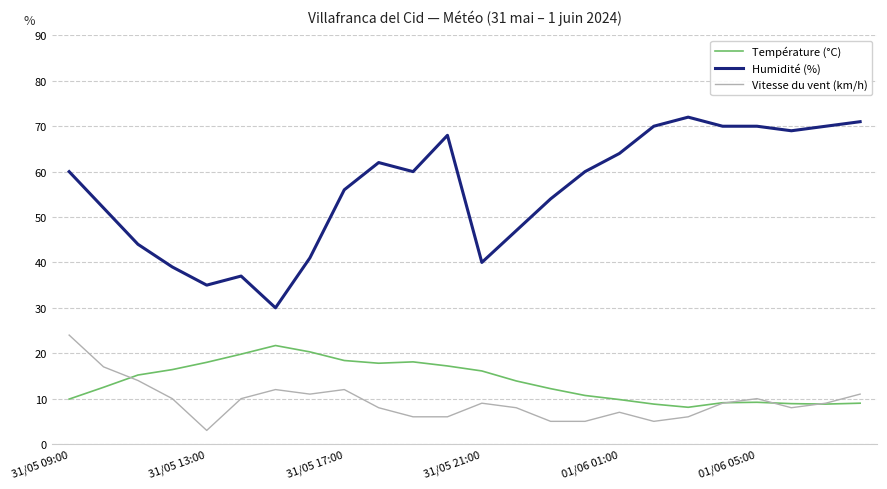

True or false: Température (°C) and Humidité (%) intersect in this chart.

False